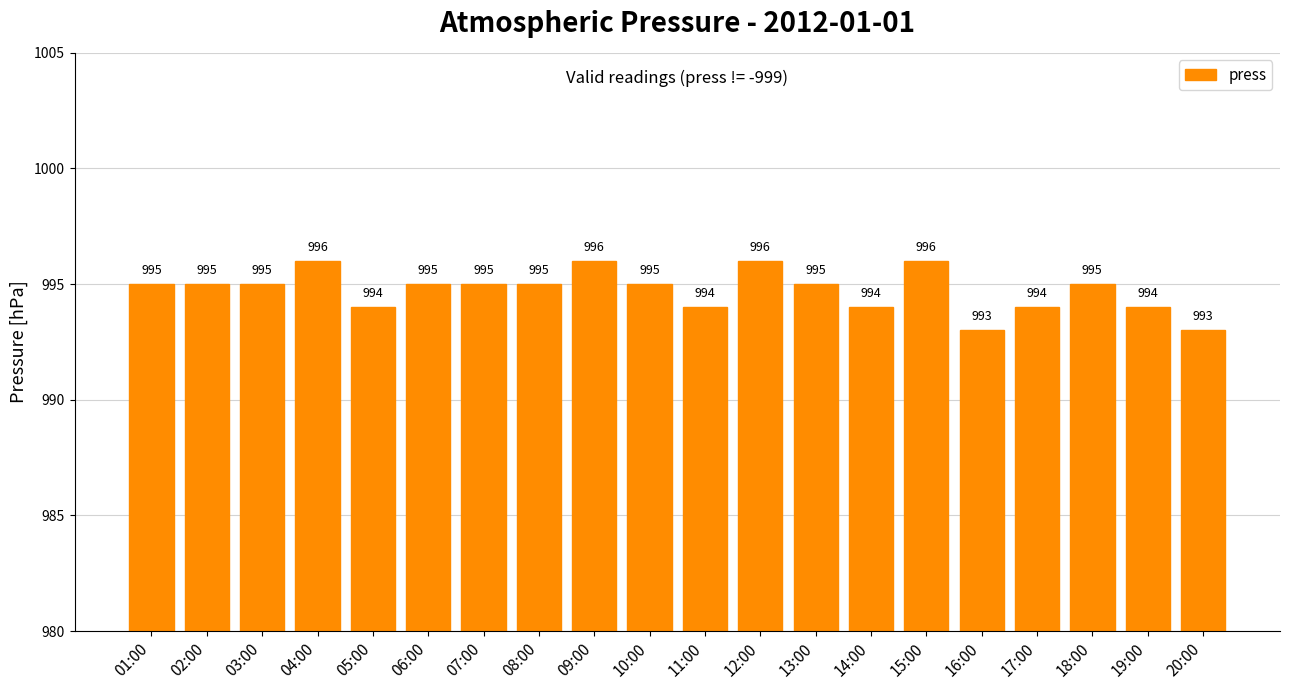

What is the smallest value displayed?

993